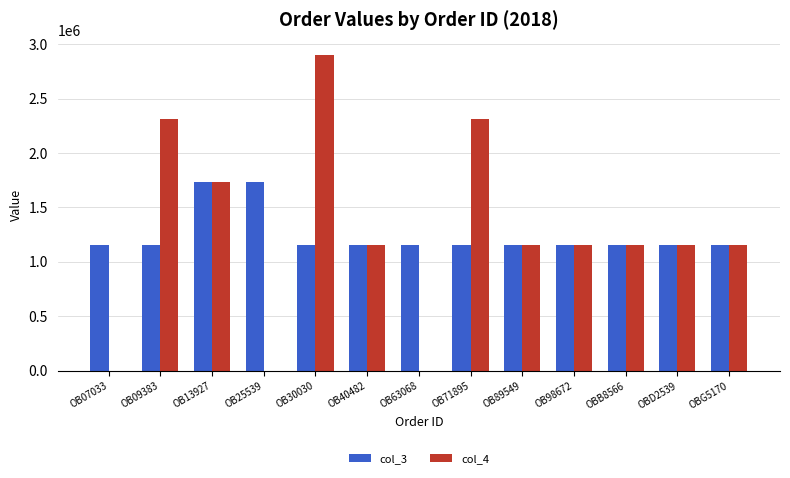

What is the highest value of the col_4 series?

2895524.0